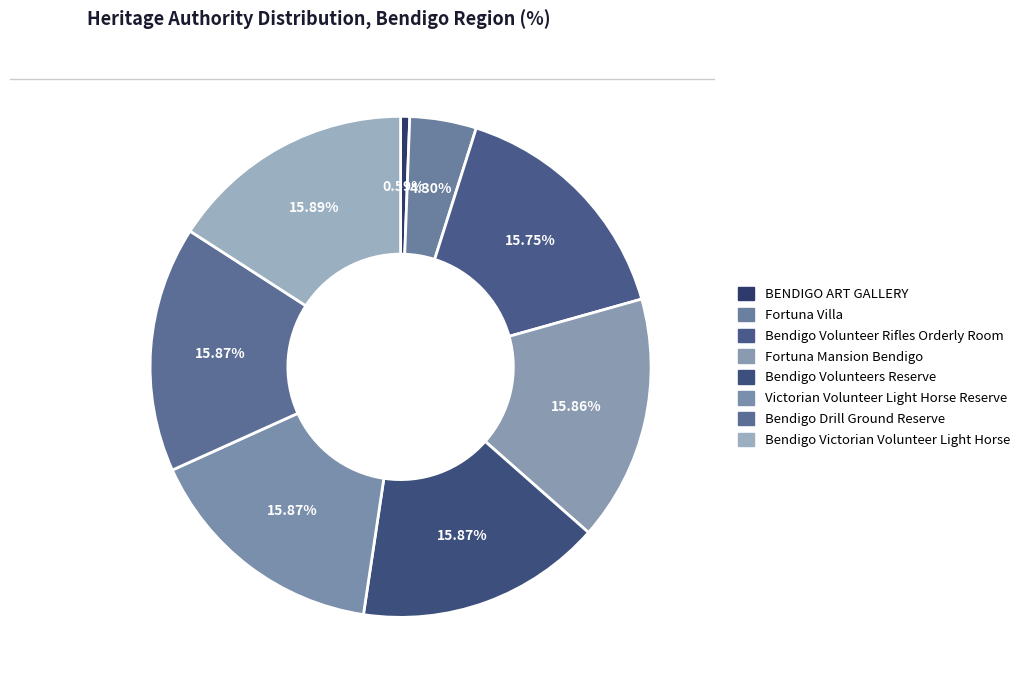

Is Fortuna Villa the majority of the pie?

No